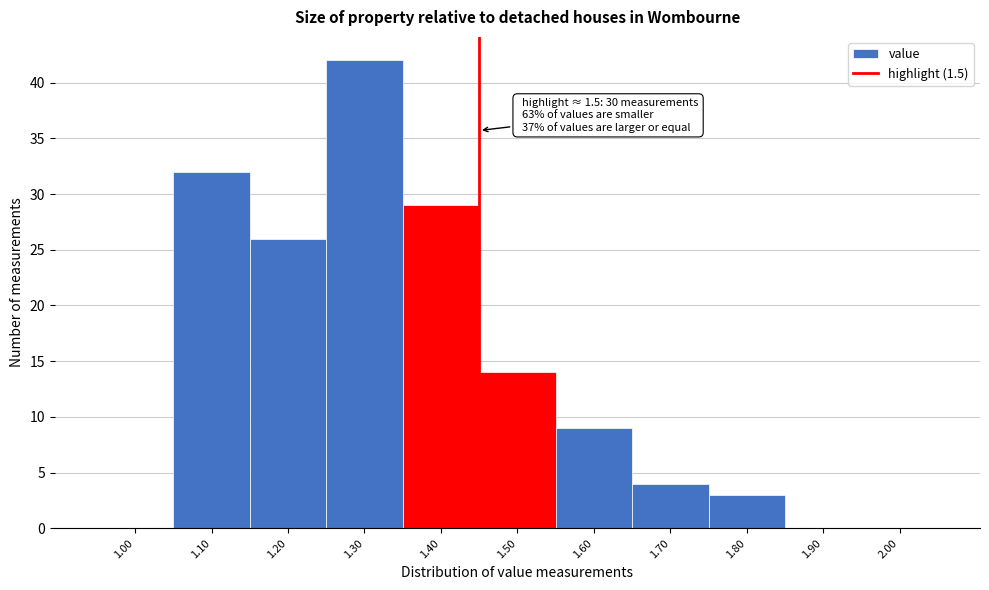

Reading left to right, extract all data points from this chart.

1.00=0	1.10=32	1.20=26	1.30=42	1.40=29	1.50=14	1.60=9	1.70=4	1.80=3	1.90=0	2.00=0